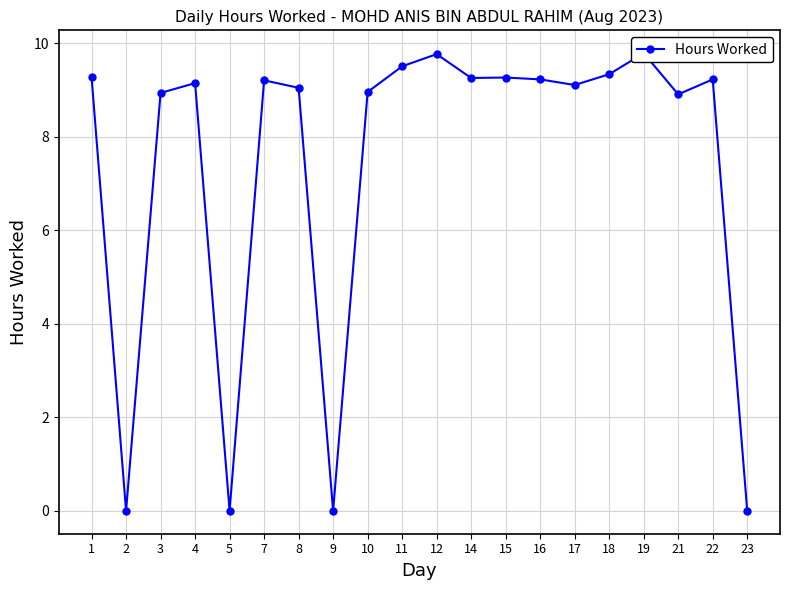

The chart shows a value of 5.9 at 23. True or false?

False